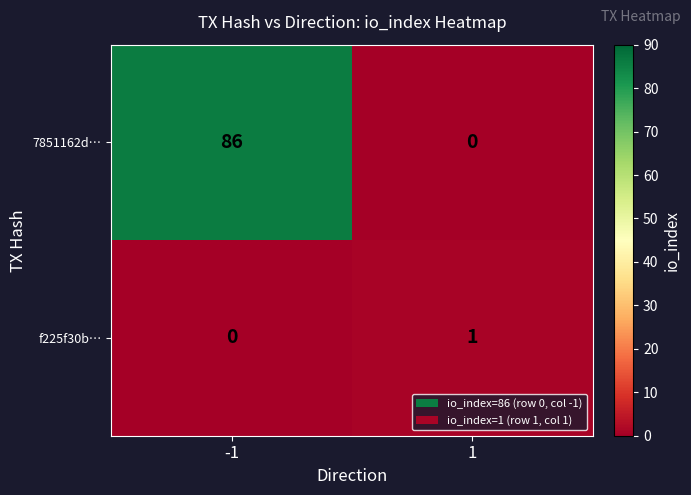

Which series has the widest spread of values?

7851162d…